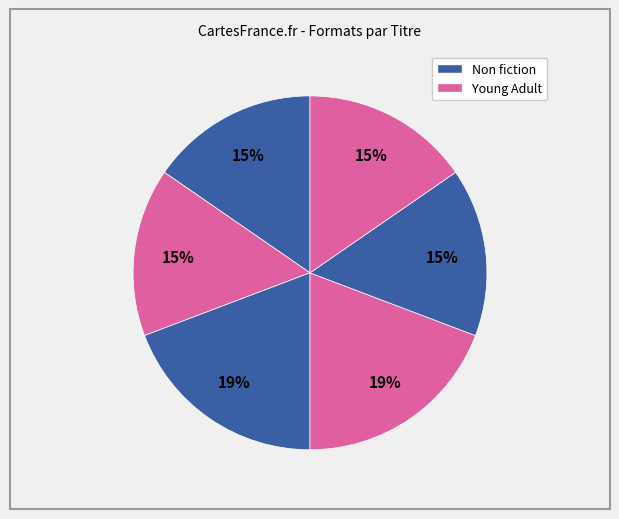

To the nearest percent, what is the difference between the largest and smallest slice percentages?

4%